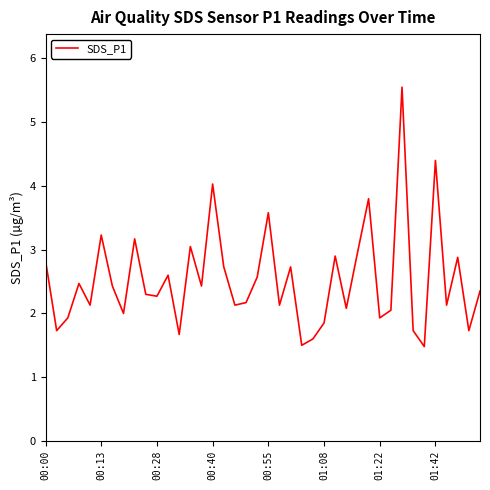

What is the difference between the maximum and minimum values?

4.1